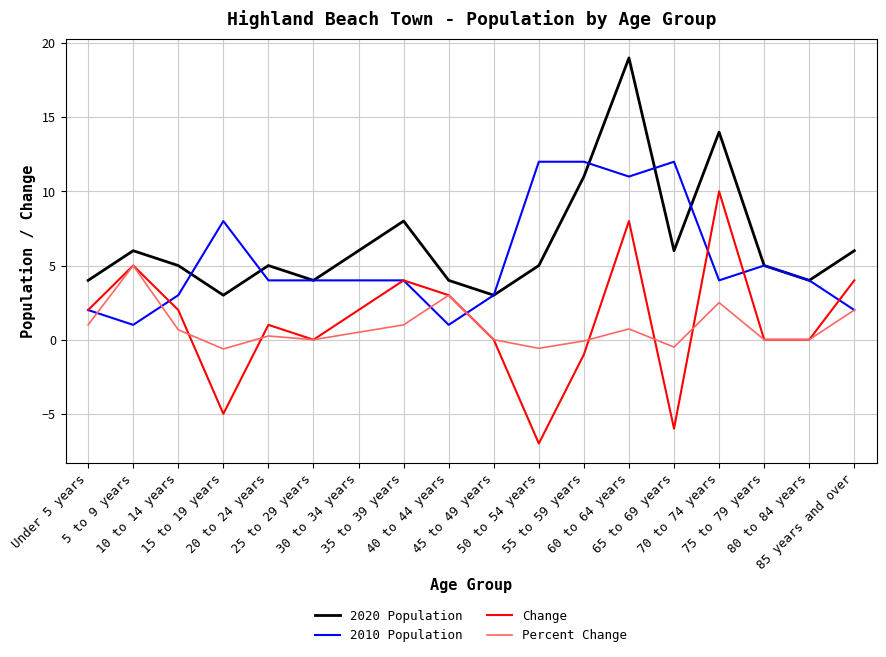

Is the value of Change at 80 to 84 years greater than the value of Percent Change at 70 to 74 years?

No